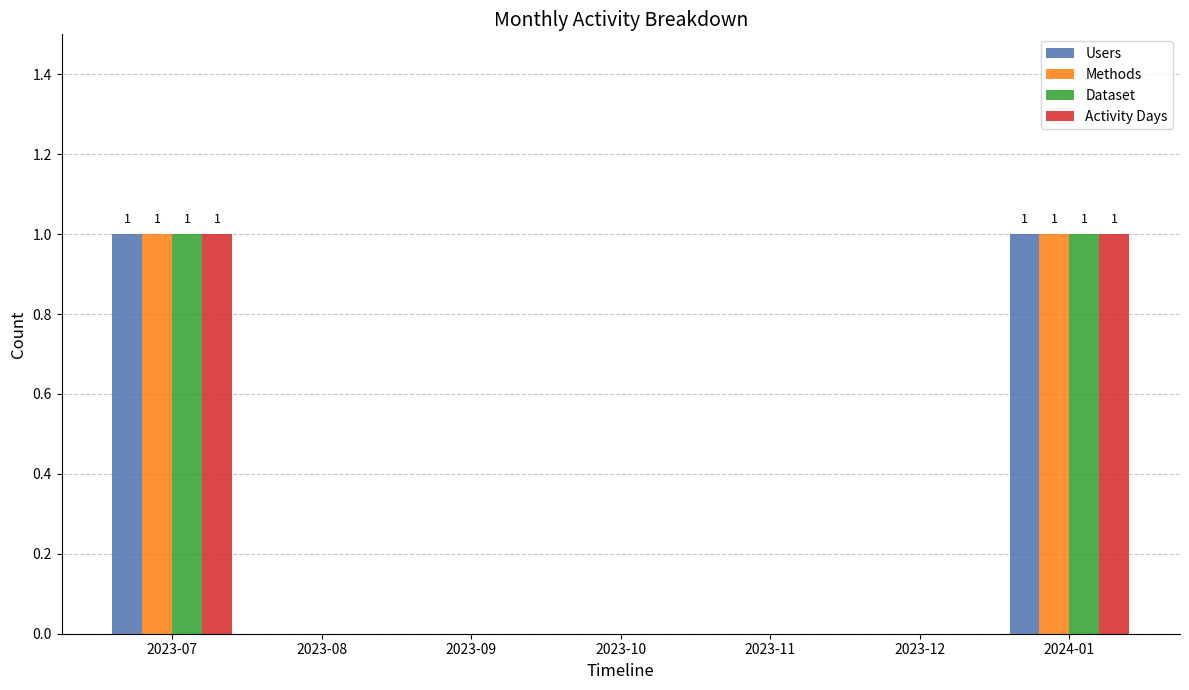

How many Activity Days values are between 0 and 1?

7